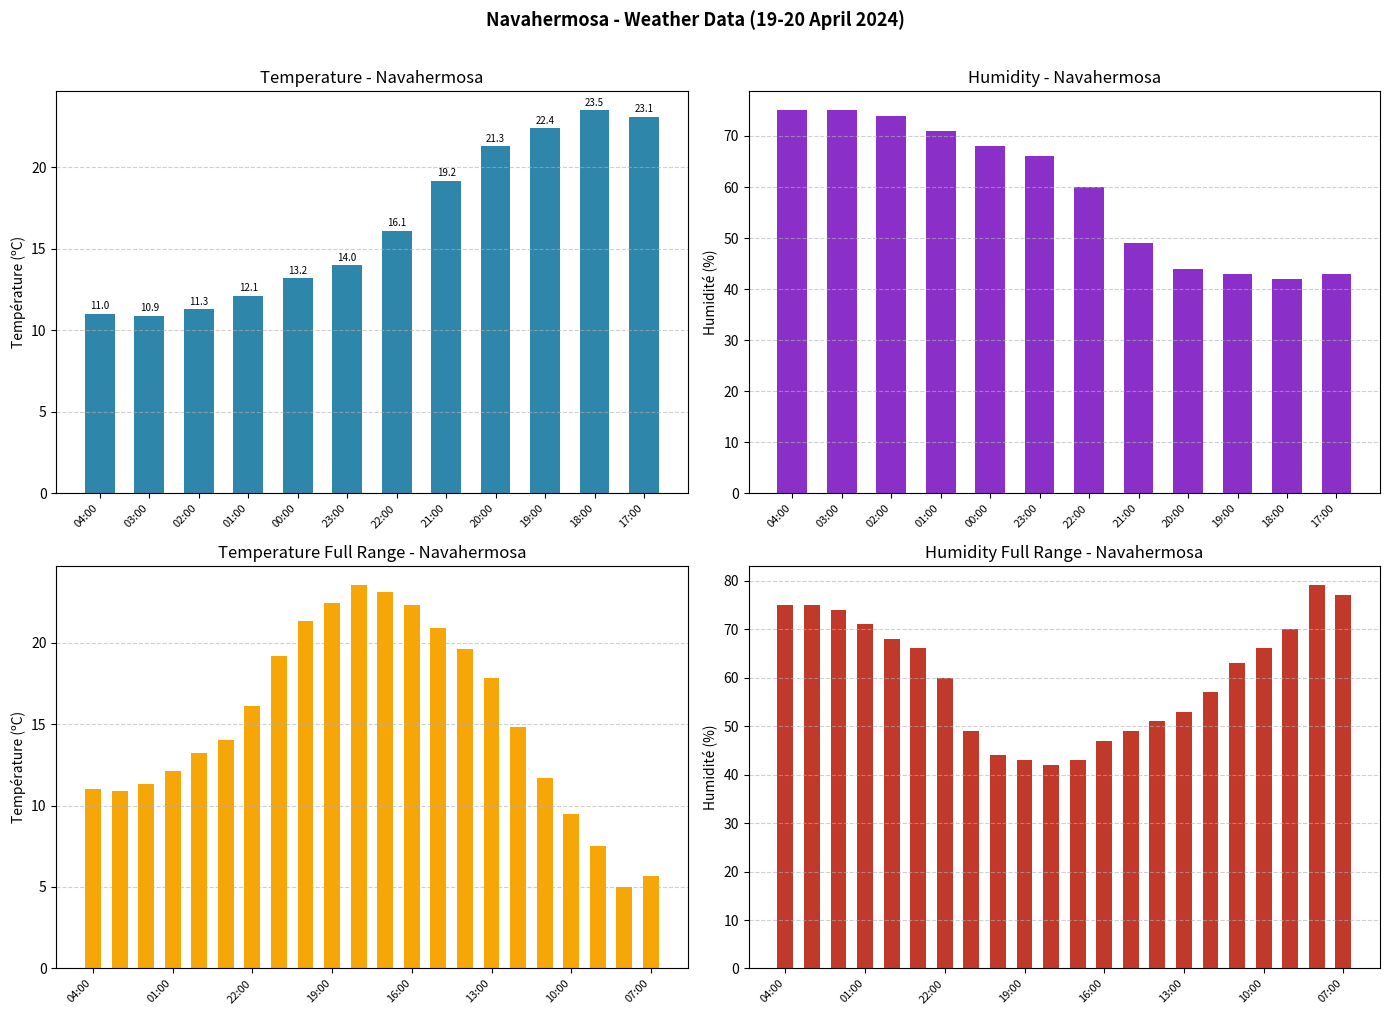

What is the maximum value for Température (ºC)?

23.5